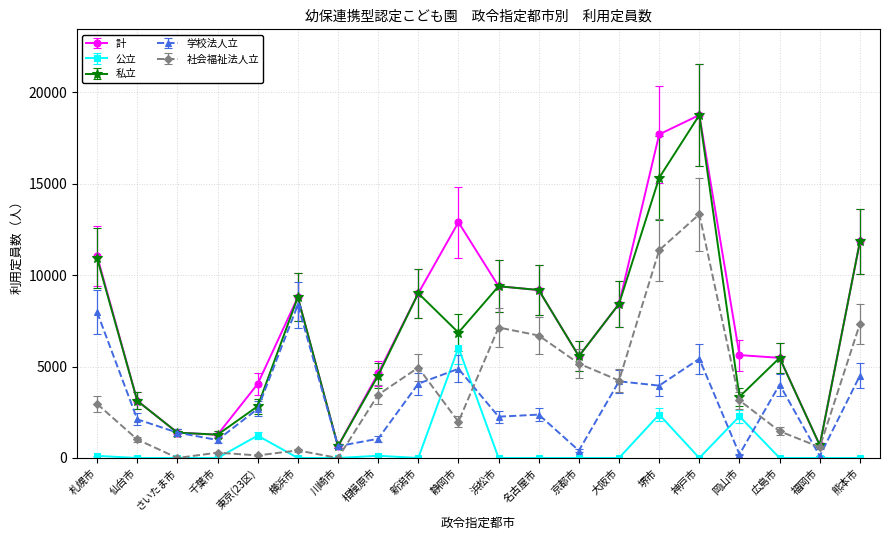

What is the label of the 11th point from the right?

静岡市